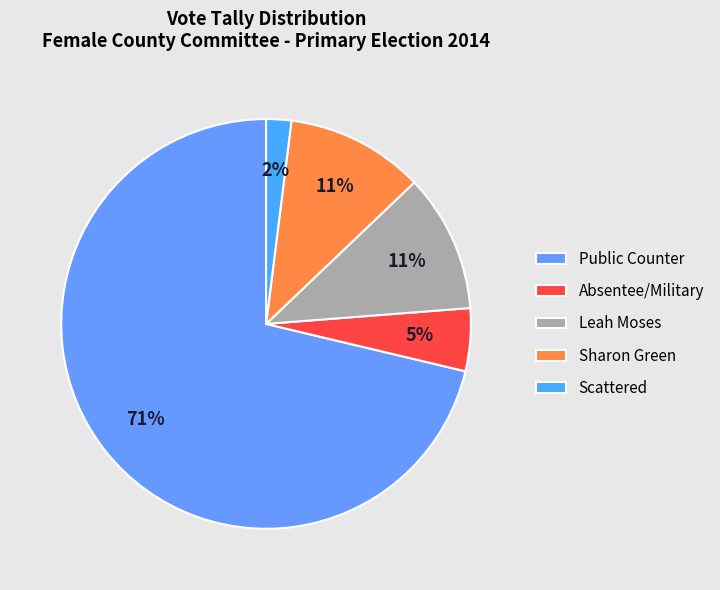

Combined, do Scattered and Sharon Green account for over 50%?

No